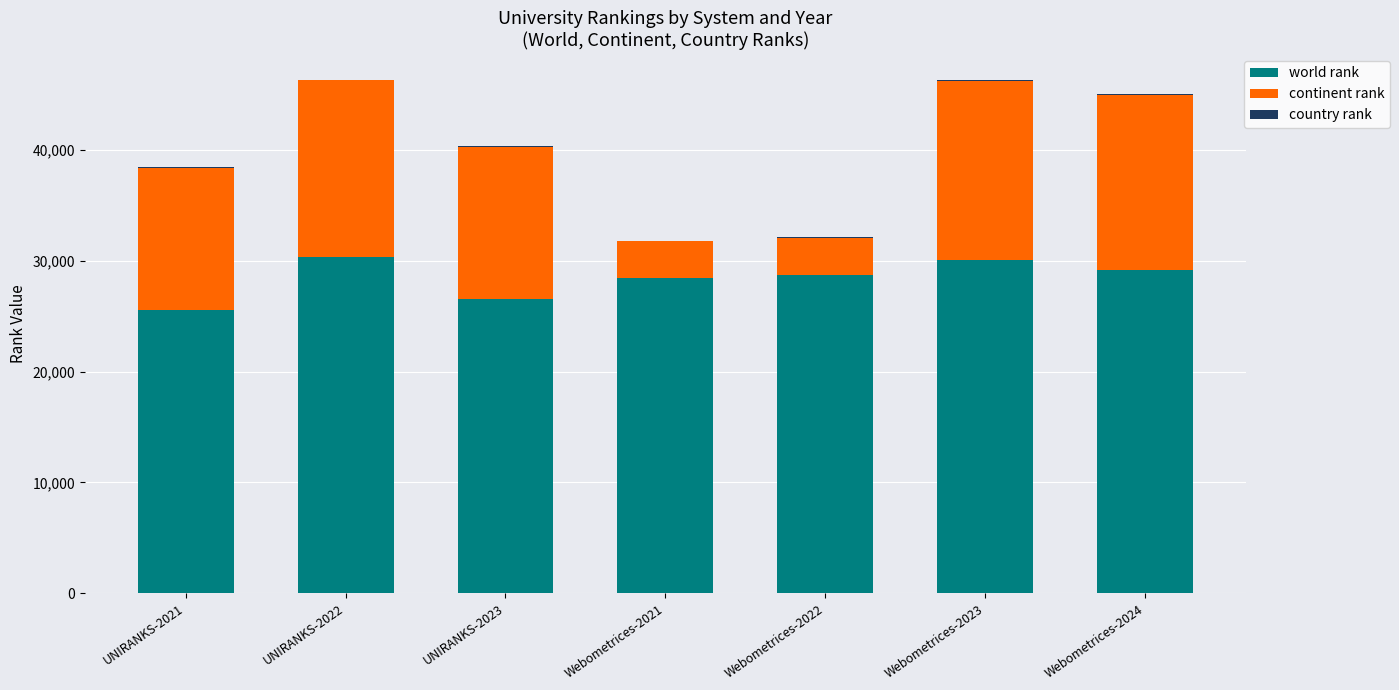

What is the maximum value for world rank?

30354